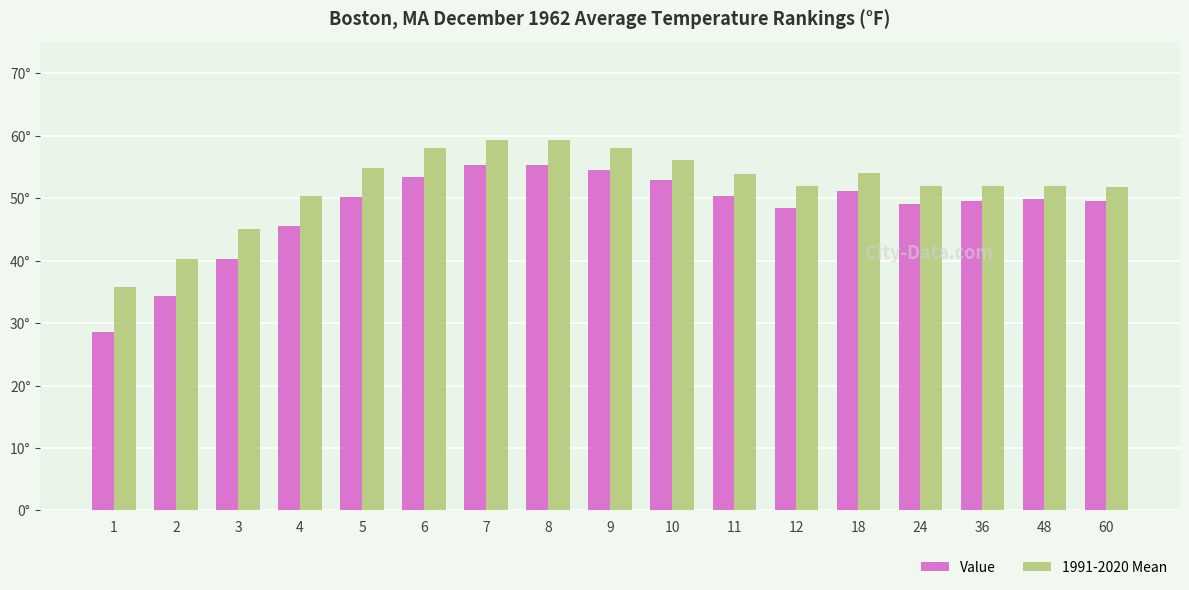

Does the chart contain stacked bars?

No